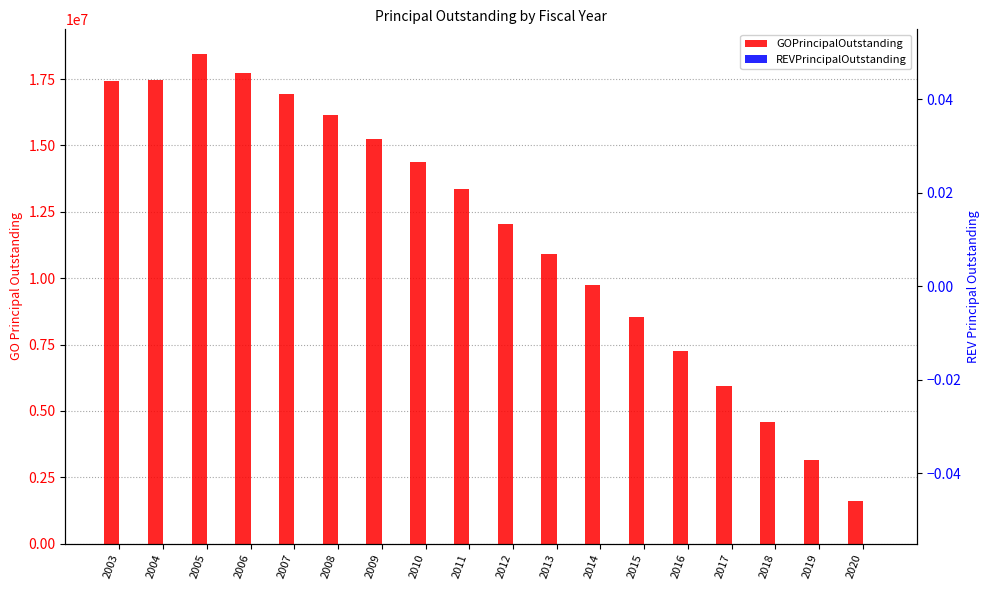

How many groups of bars are there?

18